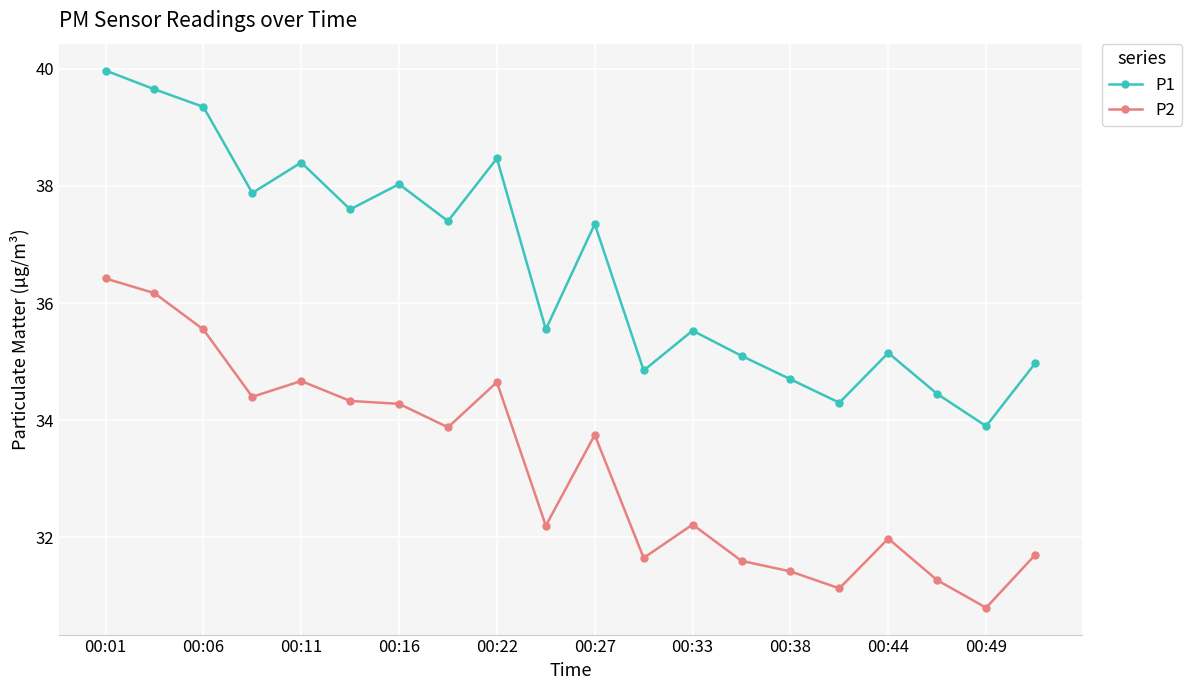

What is the minimum value shown in the chart?

30.8